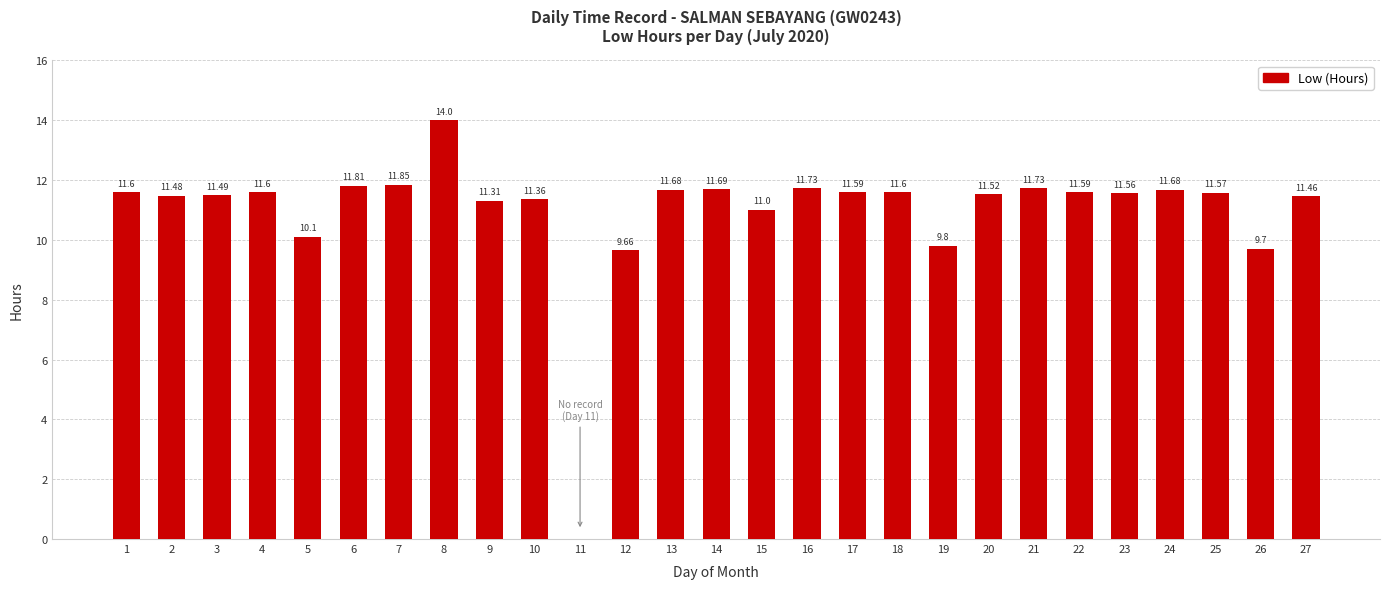

Where is the data nearest to the value 7?

12